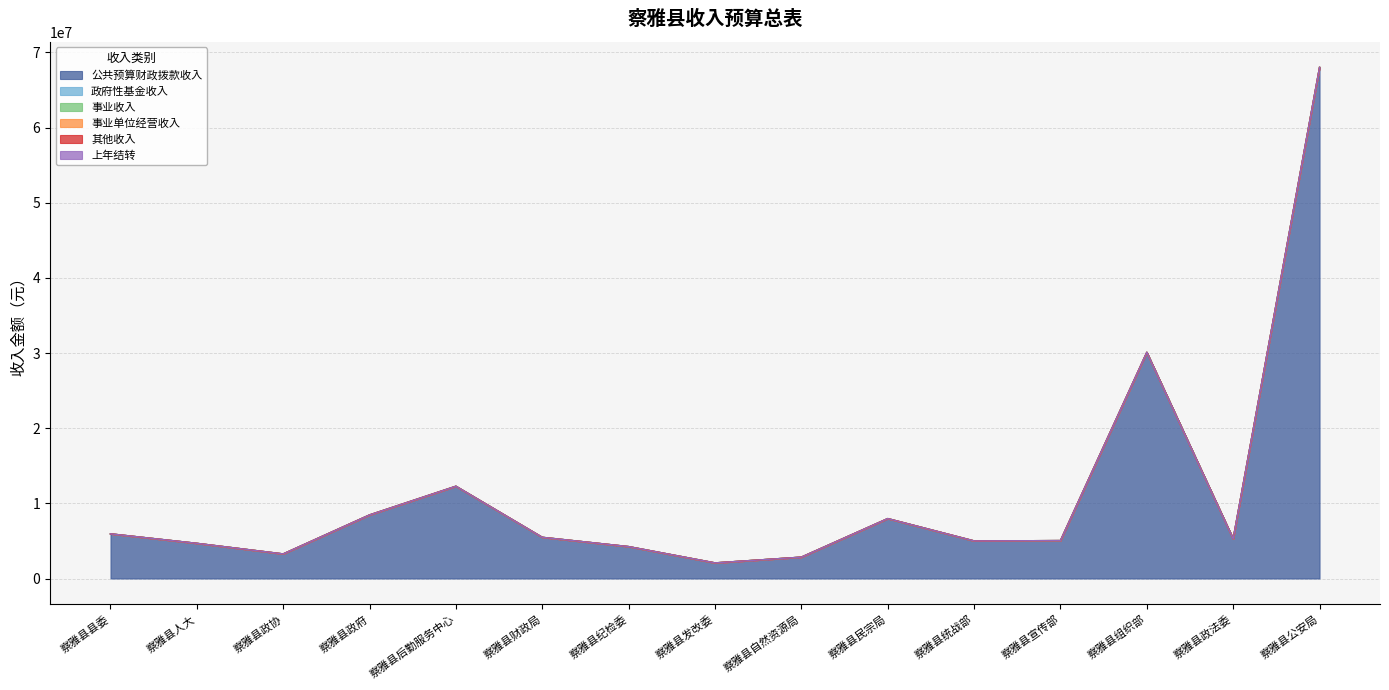

Between 察雅县政协 and 察雅县后勤服务中心, which series saw the biggest shift?

公共预算财政拨款收入